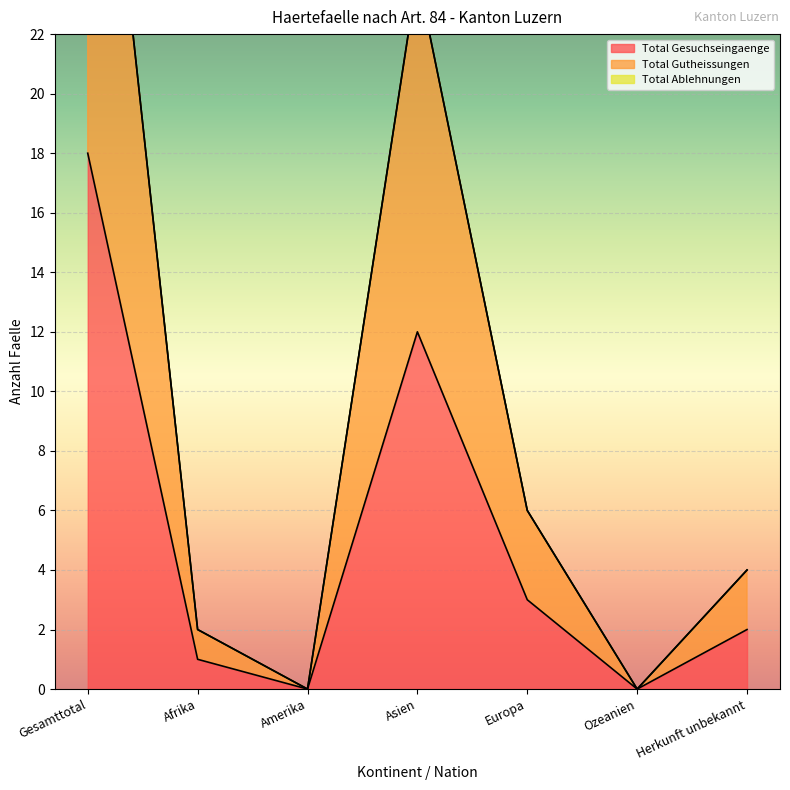

Where is Total Gutheissungen nearest to the value 18?

Asien